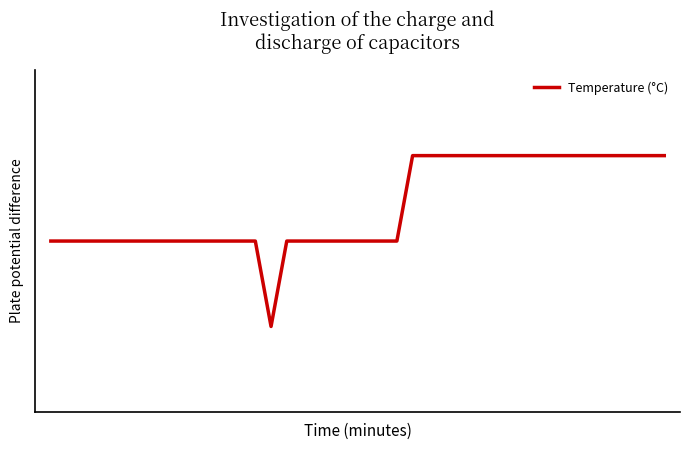

What is the value of the 31st point from the left?

8.4